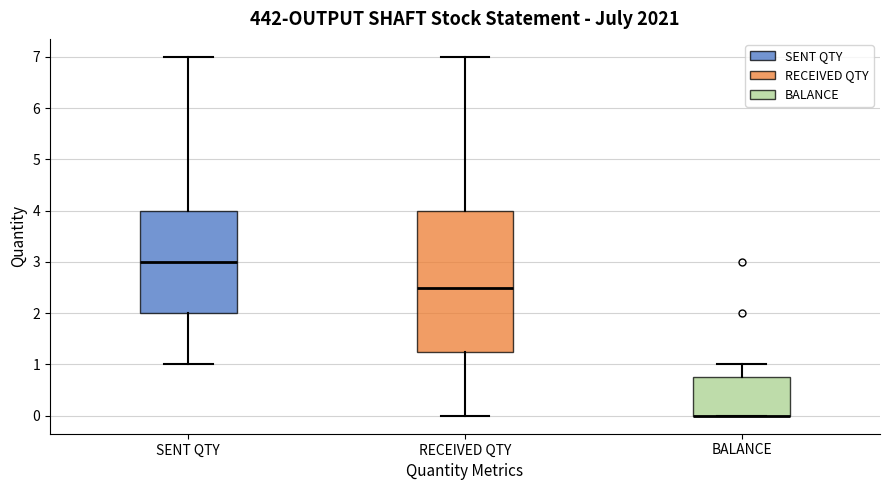

Which box is the tallest, from its lower edge to its upper edge?

RECEIVED QTY